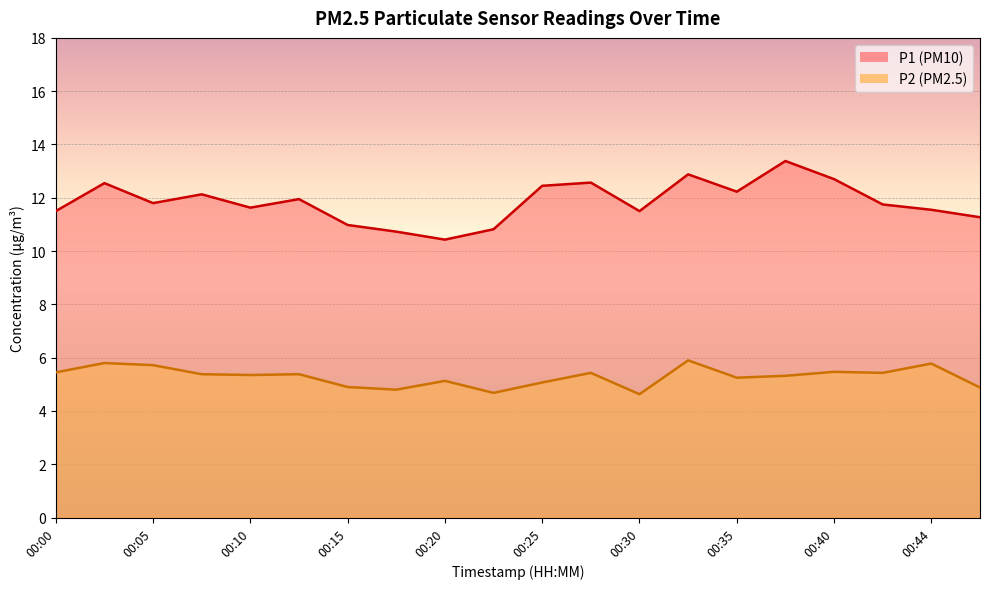

Read the P2 value at 00:27.

5.4